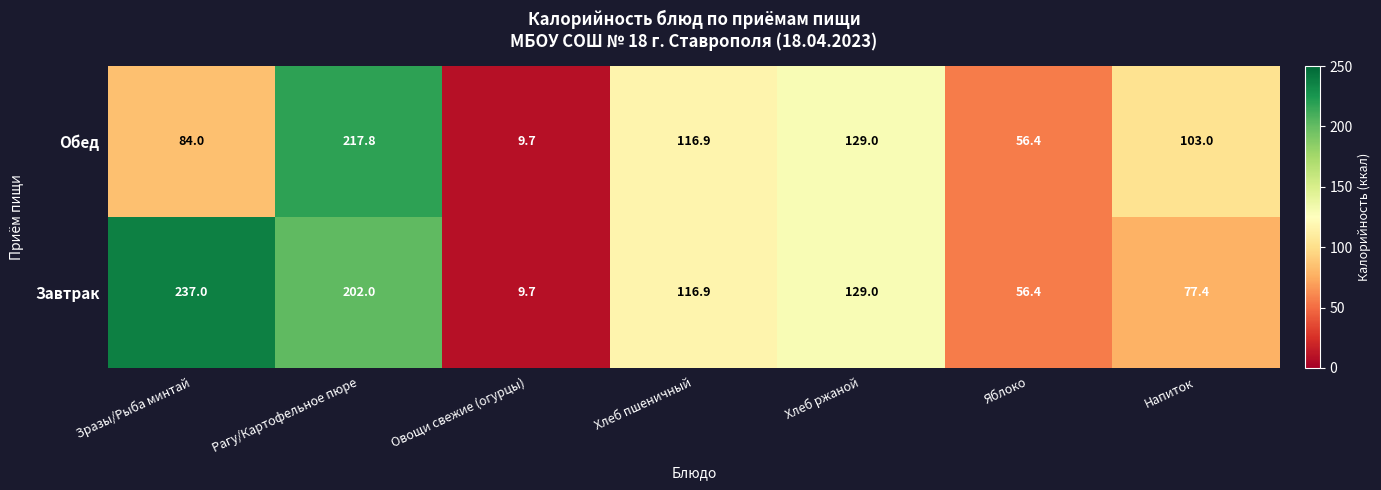

Reading left to right, list all the values displayed in this chart.

Обед: Зразы/Рыба минтай=84.0	Рагу/Картофельное пюре=217.8	Овощи свежие (огурцы)=9.7	Хлеб пшеничный=116.9	Хлеб ржаной=129.0	Яблоко=56.4	Напиток=103.0
Завтрак: Зразы/Рыба минтай=237.0	Рагу/Картофельное пюре=202.0	Овощи свежие (огурцы)=9.7	Хлеб пшеничный=116.9	Хлеб ржаной=129.0	Яблоко=56.4	Напиток=77.4